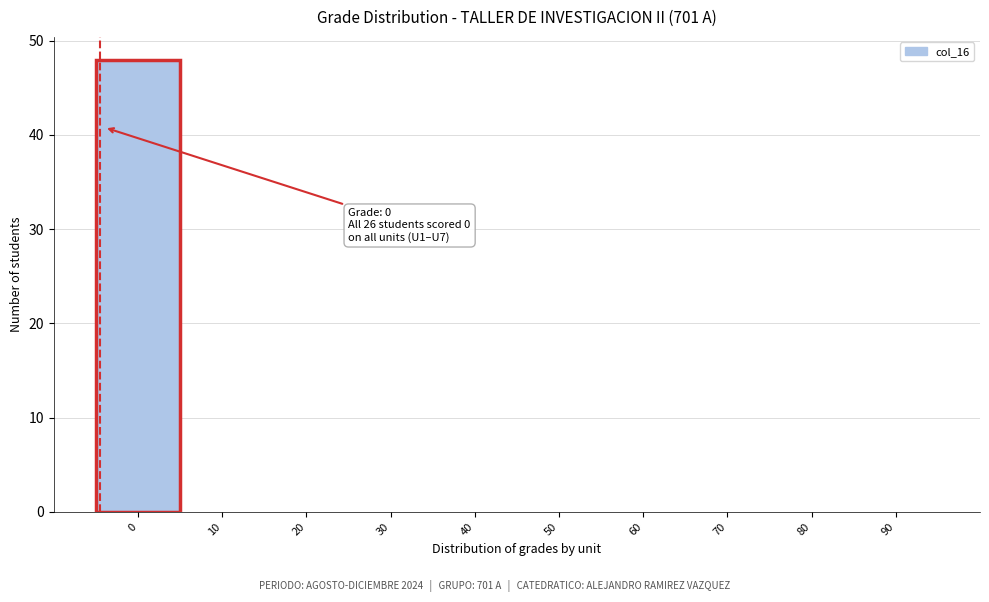

Reading left to right, extract all data points from this chart.

0=48	10=0	20=0	30=0	40=0	50=0	60=0	70=0	80=0	90=0